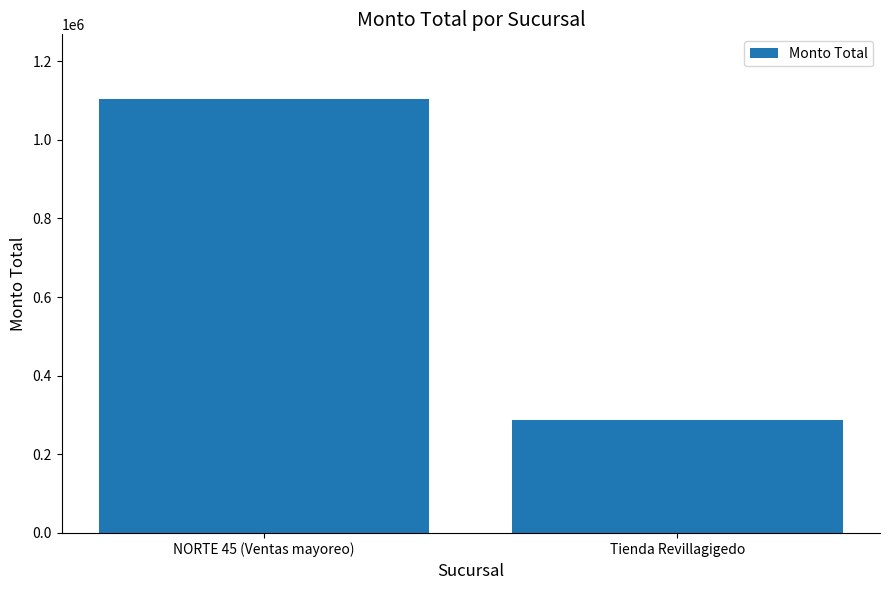

Rank the categories by value from highest to lowest.

NORTE 45 (Ventas mayoreo), Tienda Revillagigedo